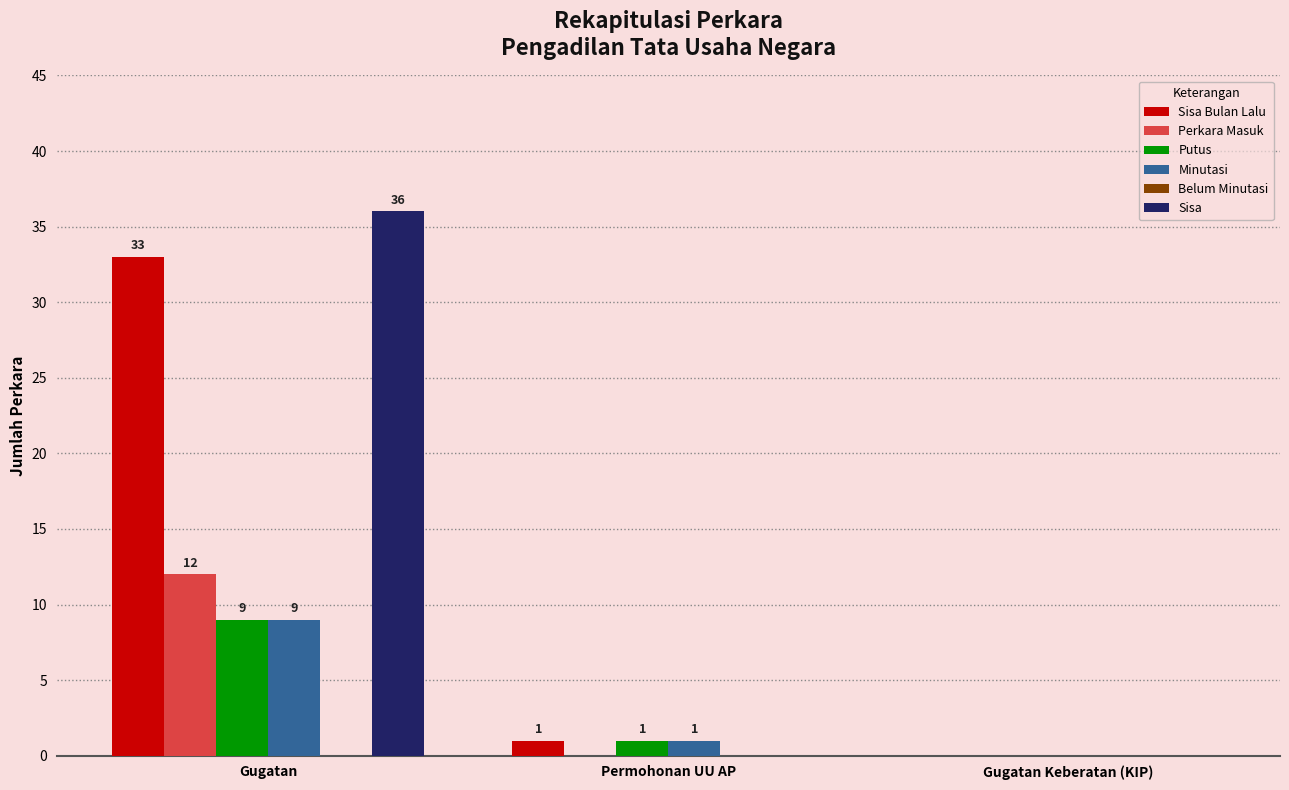

Which label corresponds to the largest value in the chart?

Gugatan